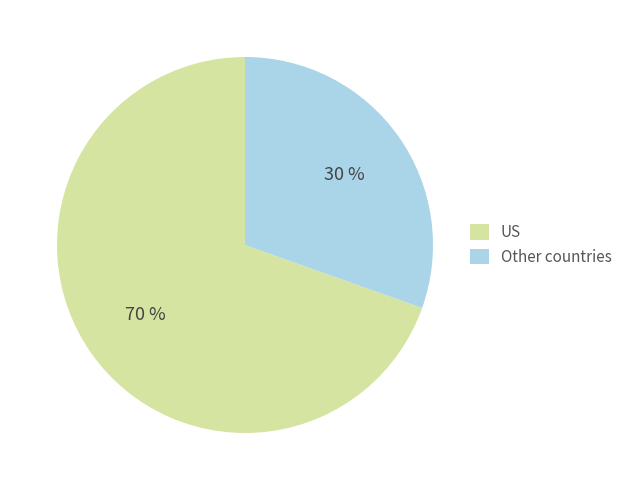

Does any single category account for the majority?

Yes